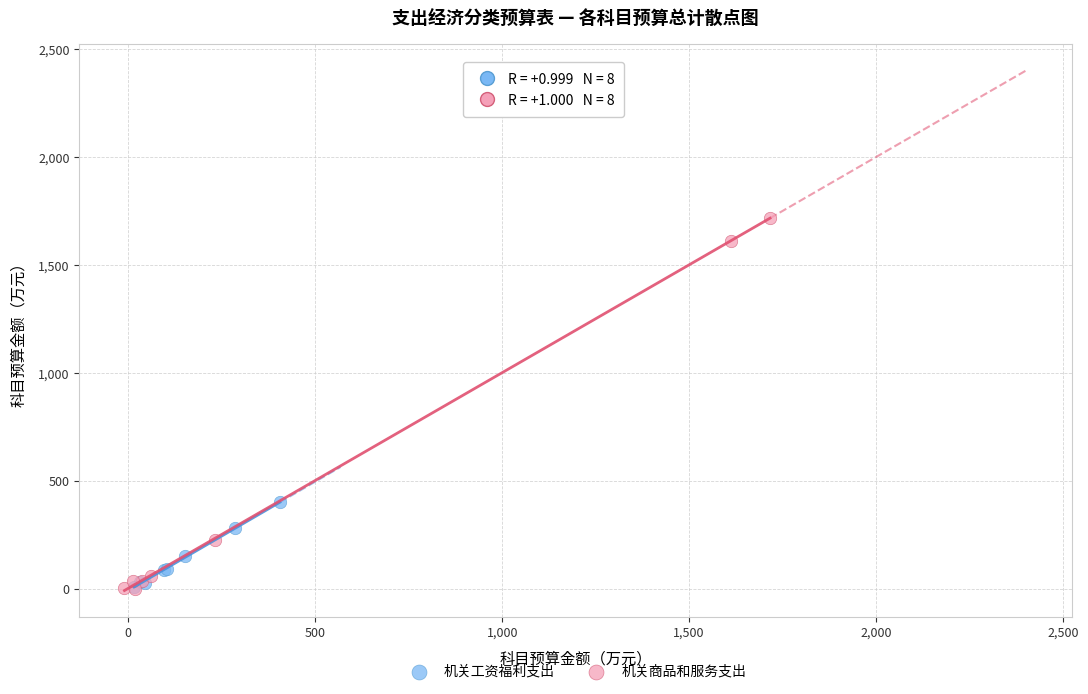

Which series reaches the maximum Y coordinate?

机关商品和服务支出